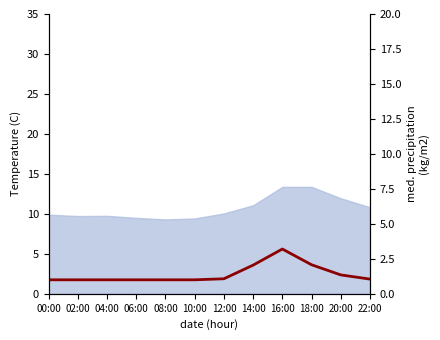

What is the sum of the values at 12:00 and 14:00?

3.1